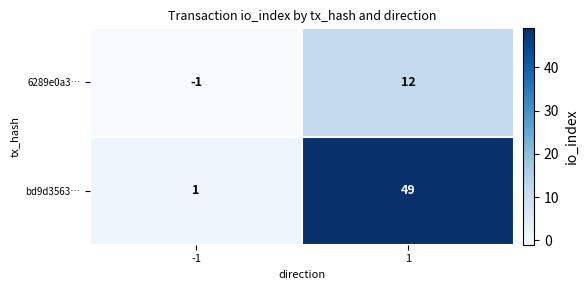

Reading right to left, list all the values displayed in this chart.

6289e0a3…: 1=12	-1=-1
bd9d3563…: 1=49	-1=1